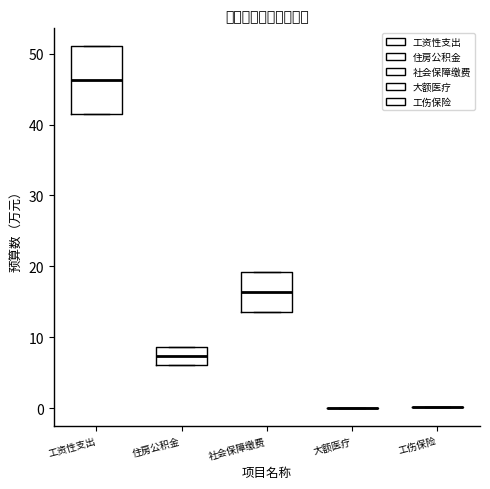

Reading left to right, transcribe this box plot: for each box, give where its median line is, the range the box spans, and where its two whiskers end, as read against the y-axis. The values are not printed on the chart, so give them approximately, as read against the axis.

工资性支出: median 46, box 42 to 51, whiskers 42 to 51
住房公积金: median 7, box 6 to 9, whiskers 6 to 9
社会保障缴费: median 16, box 14 to 19, whiskers 14 to 19
大额医疗: box collapsed to a line at 0, whiskers 0 to 0
工伤保险: box collapsed to a line at 0, whiskers 0 to 0